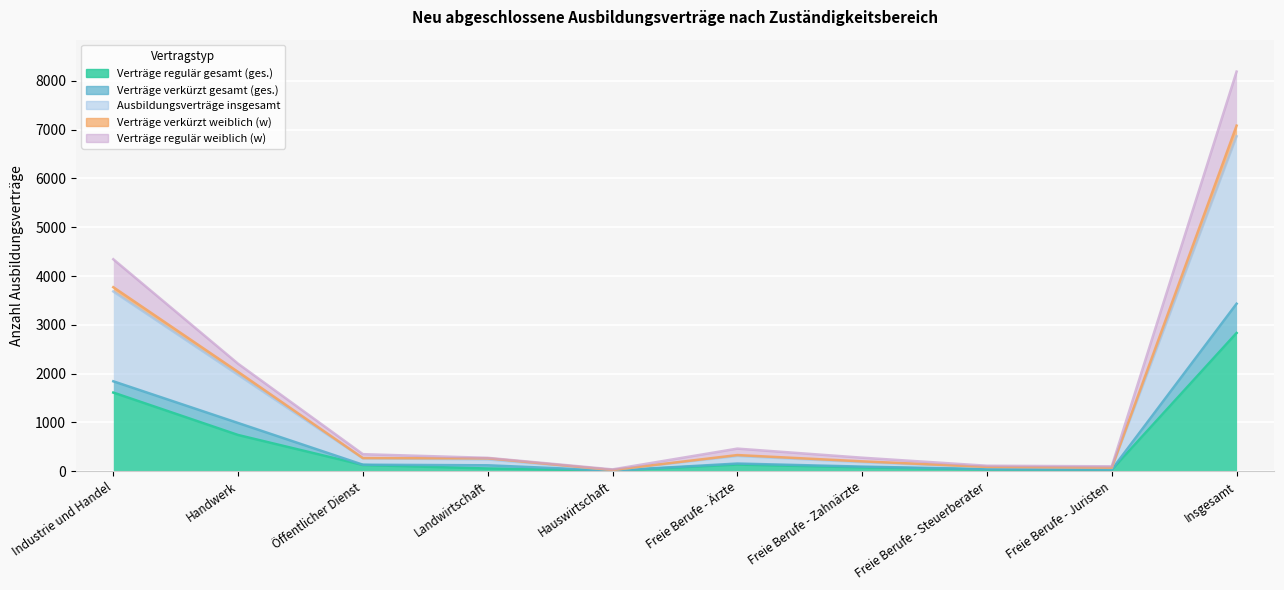

True or false: Ausbildungsverträge insgesamt and Verträge regulär weiblich (w) cross at least once.

False